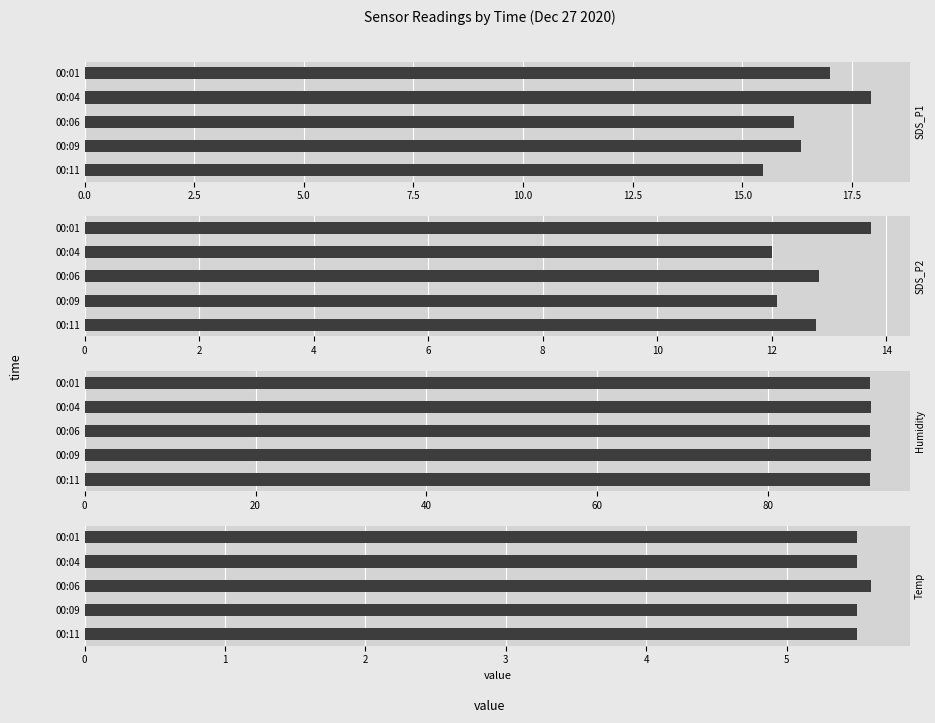

Is it true that Temp equals 5.5 at 00:11?

True